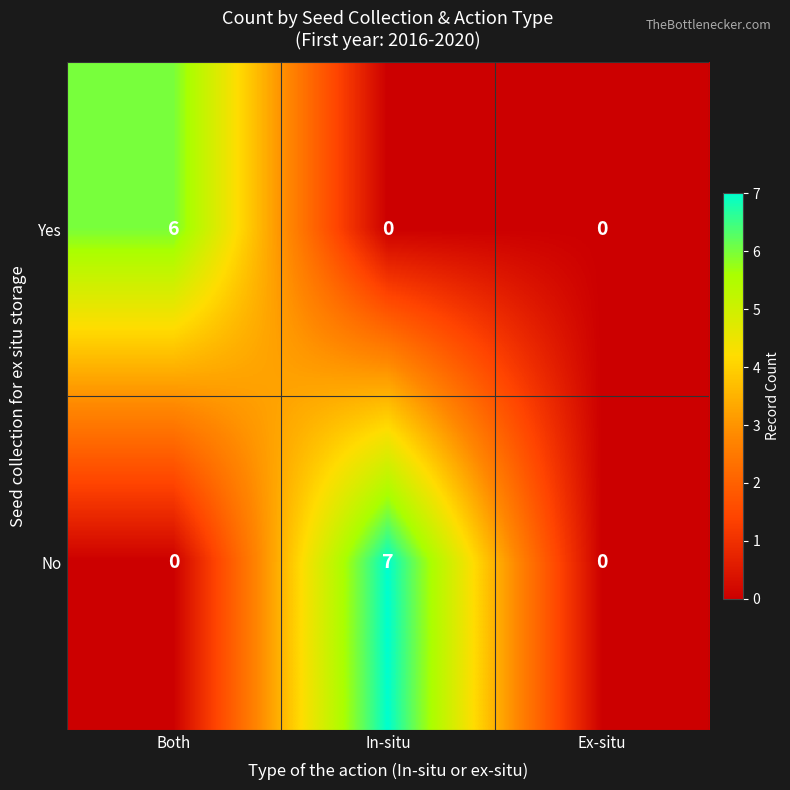

At which category is the sum across all series the highest?

In-situ